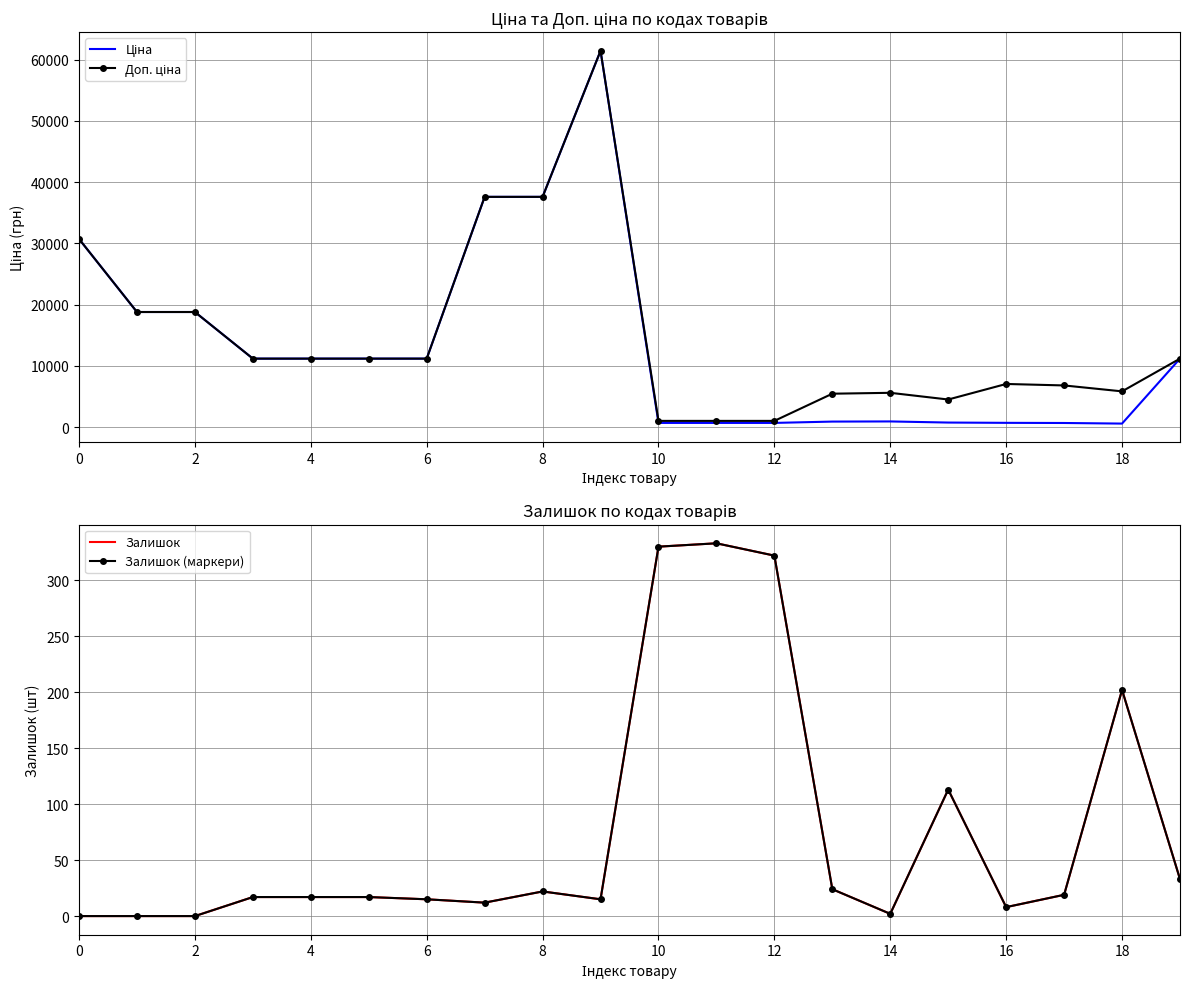

At which label is Залишок (маркери) closest to 166?

18